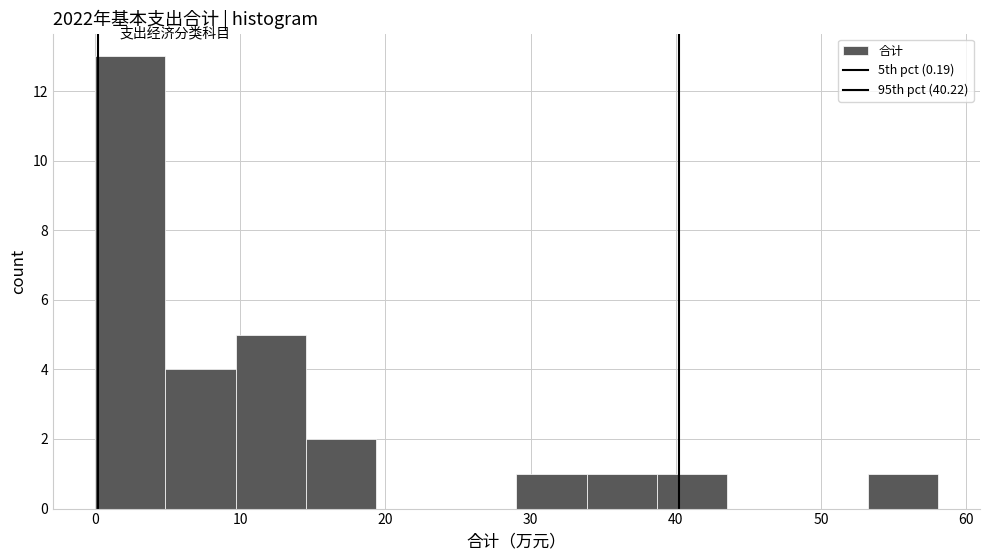

Over which range of the x-axis is the bar tallest?

0 to 5